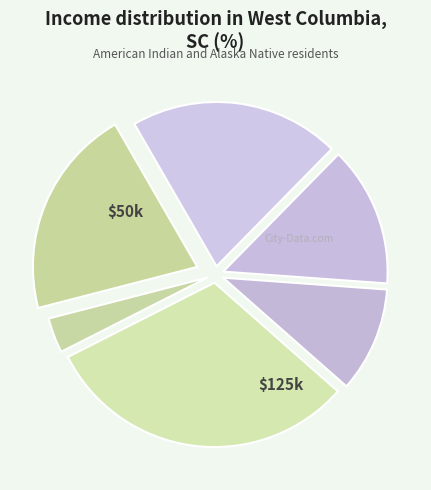

How many segments does this pie chart have?

6